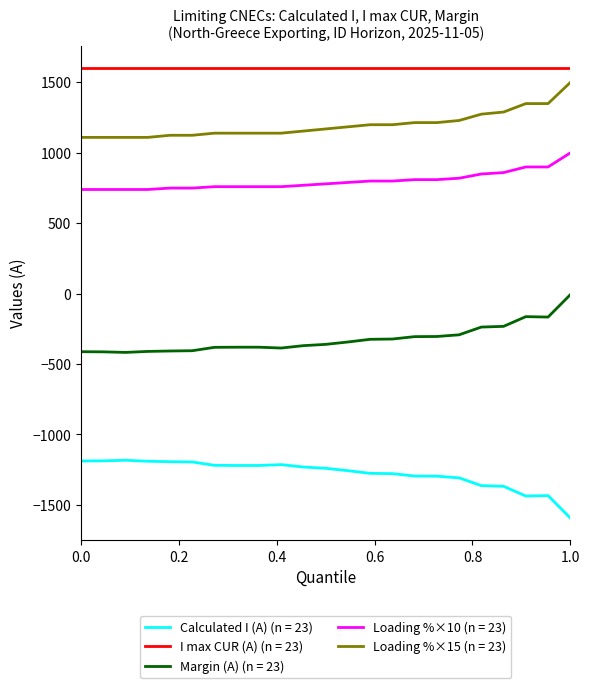

What are all the series names shown in the legend?

Calculated I (A) (n = 23), I max CUR (A) (n = 23), Margin (A) (n = 23), Loading %×10 (n = 23), Loading %×15 (n = 23)